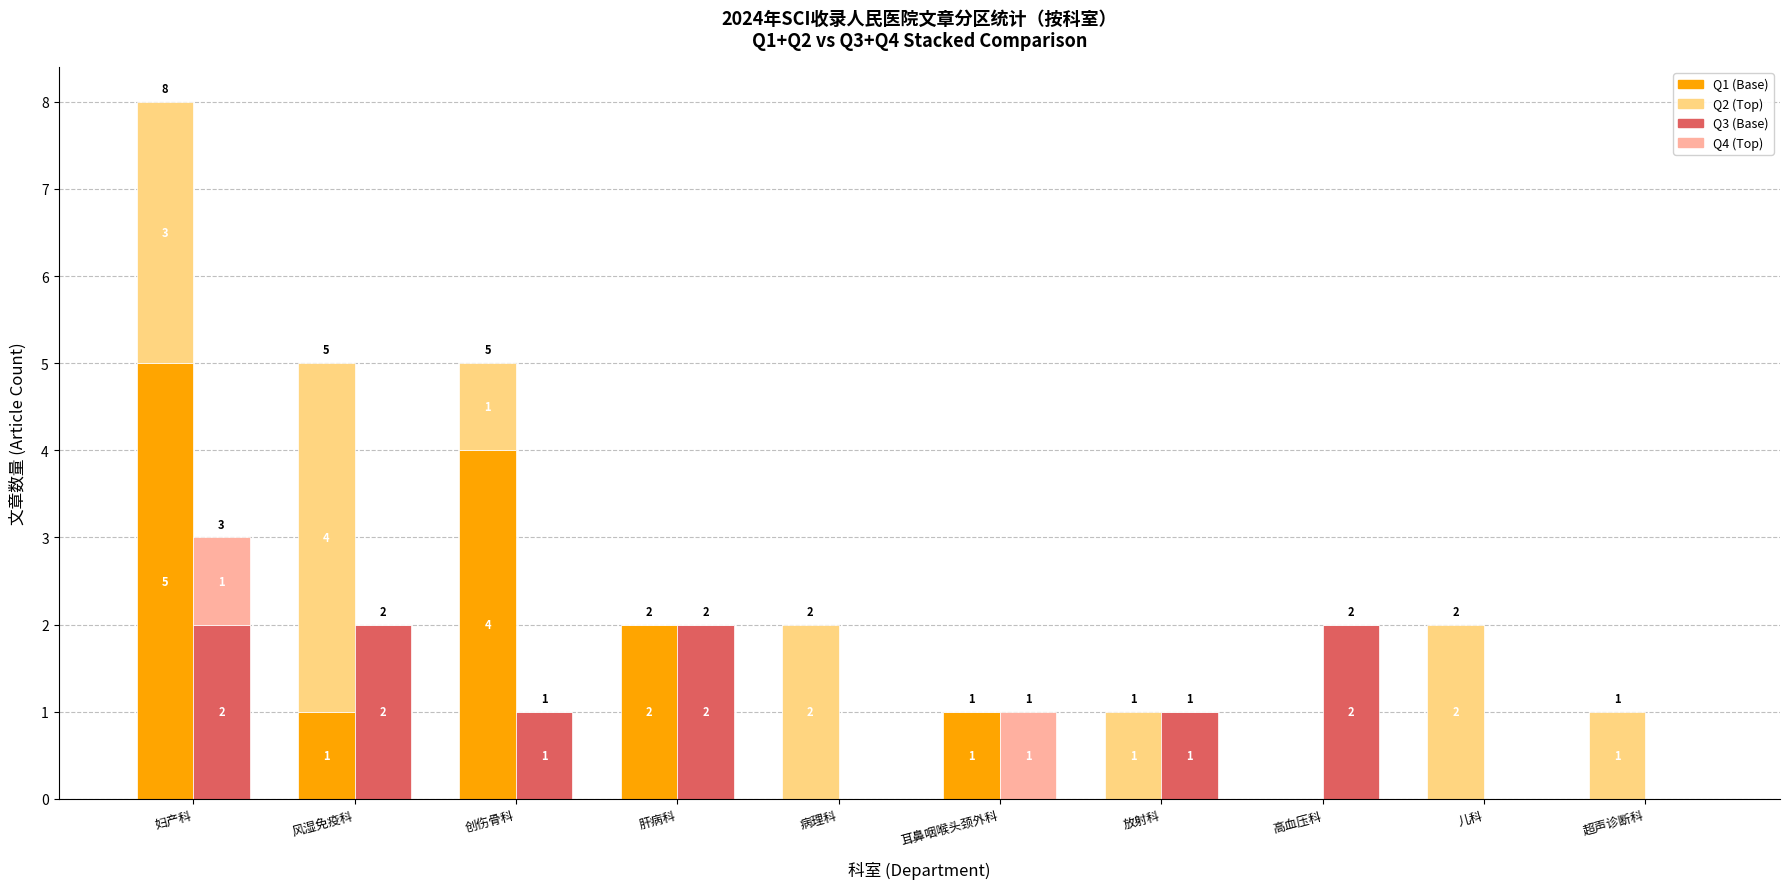

The Q2 series shows 1 at 超声诊断科. True or false?

True